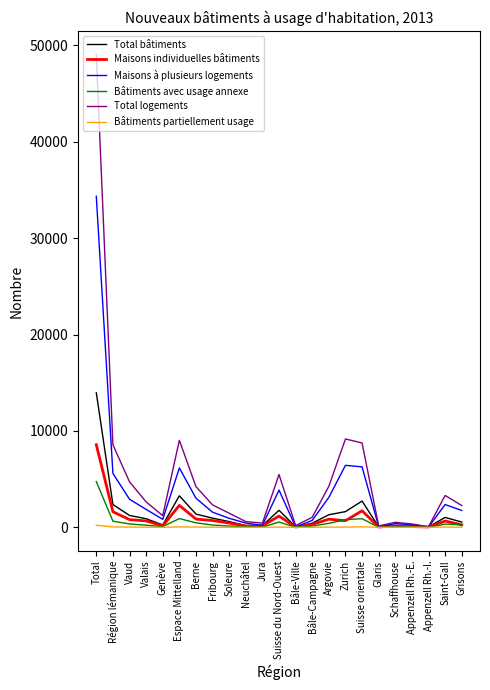

List the series in order of their peak value, highest first.

Total logements, Maisons à plusieurs logements, Total bâtiments, Maisons individuelles bâtiments, Bâtiments avec usage annexe, Bâtiments partiellement usage